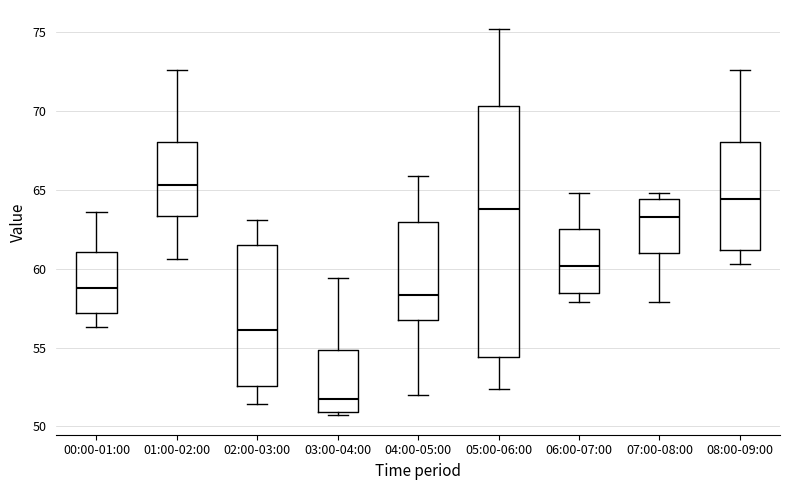

Reading left to right, read every box against the y-axis: the position of its median line, the range the box covers, and the ends of its whiskers. The values are not printed on the chart, so give them approximately, as read against the axis.

00:00-01:00: median 59.0, box 57.0 to 61.0, whiskers 56.5 to 63.5
01:00-02:00: median 65.5, box 63.5 to 68.0, whiskers 60.5 to 72.5
02:00-03:00: median 56.0, box 52.5 to 61.5, whiskers 51.5 to 63.0
03:00-04:00: median 52.0, box 51.0 to 55.0, whiskers 50.5 to 59.5
04:00-05:00: median 58.5, box 56.5 to 63.0, whiskers 52.0 to 66.0
05:00-06:00: median 64.0, box 54.5 to 70.5, whiskers 52.5 to 75.0
06:00-07:00: median 60.0, box 58.5 to 62.5, whiskers 58.0 to 65.0
07:00-08:00: median 63.5, box 61.0 to 64.5, whiskers 58.0 to 65.0
08:00-09:00: median 64.5, box 61.0 to 68.0, whiskers 60.5 to 72.5